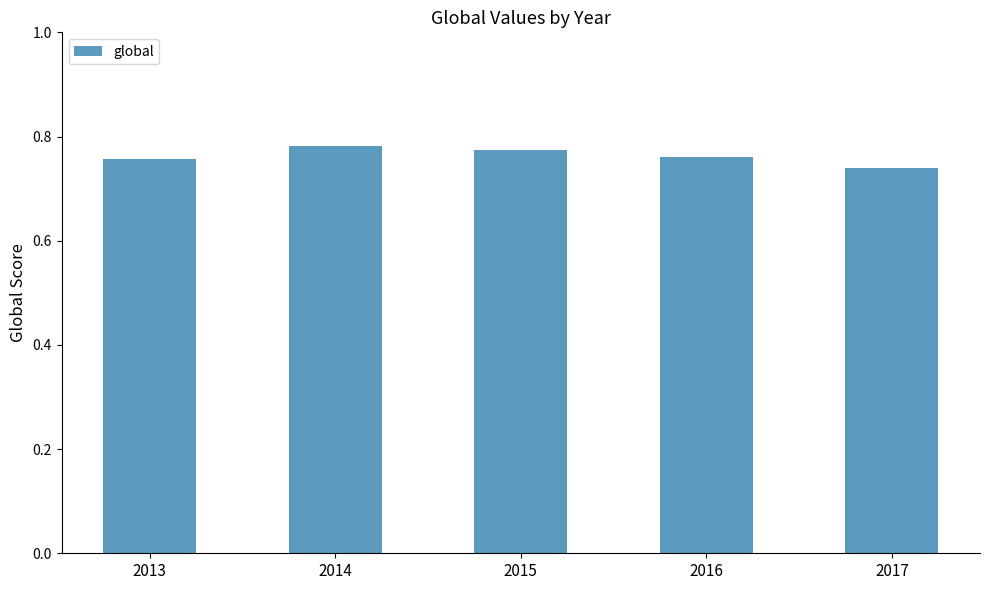

Between 2014 and 2017, which is larger?

2014